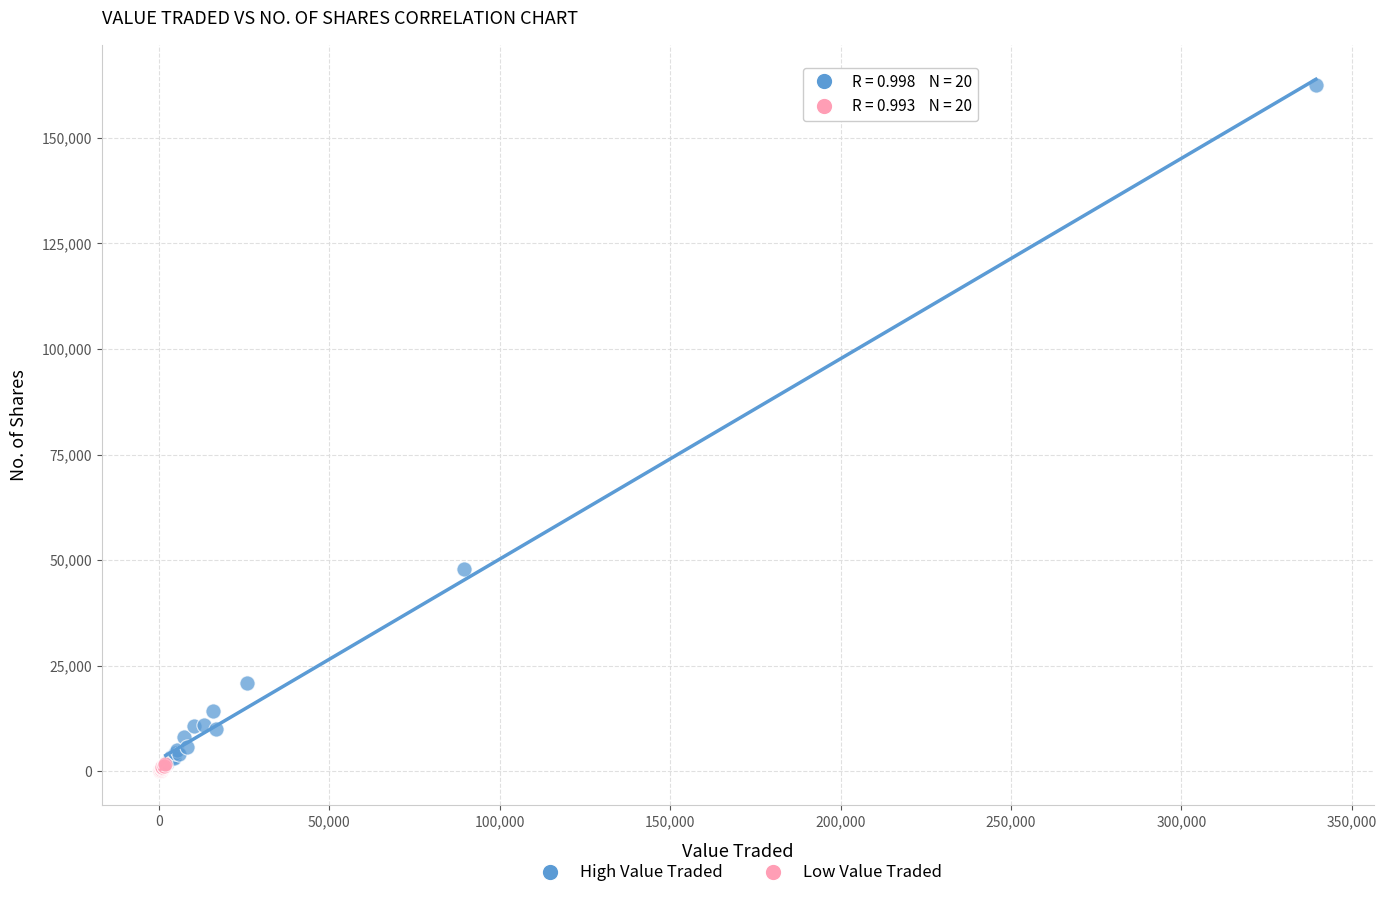

Which series contains the highest Y value?

High Value Traded